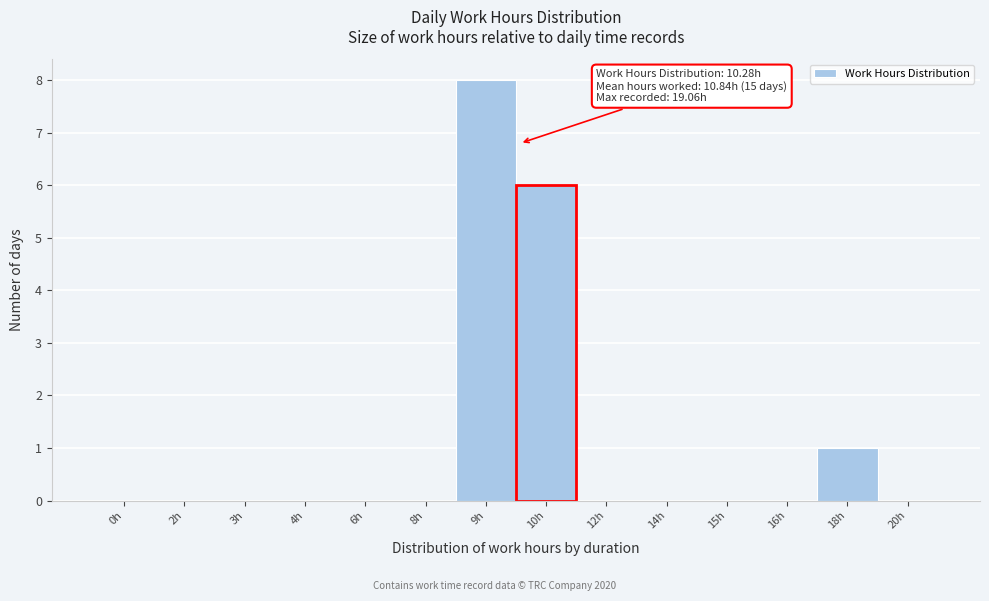

Reading left to right, what are all the values shown in this chart?

0h=0	2h=0	3h=0	4h=0	6h=0	8h=0	9h=8	10h=6	12h=0	14h=0	15h=0	16h=0	18h=1	20h=0